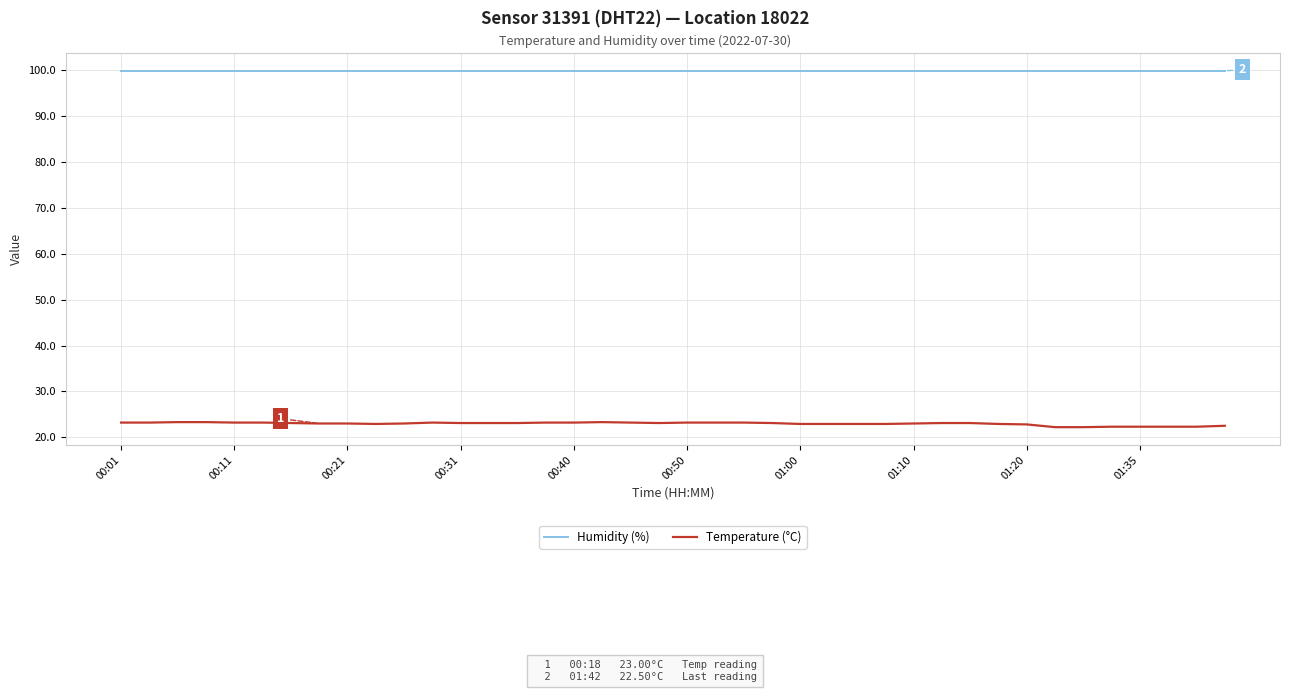

Which series has the largest total across all categories?

Humidity (%)